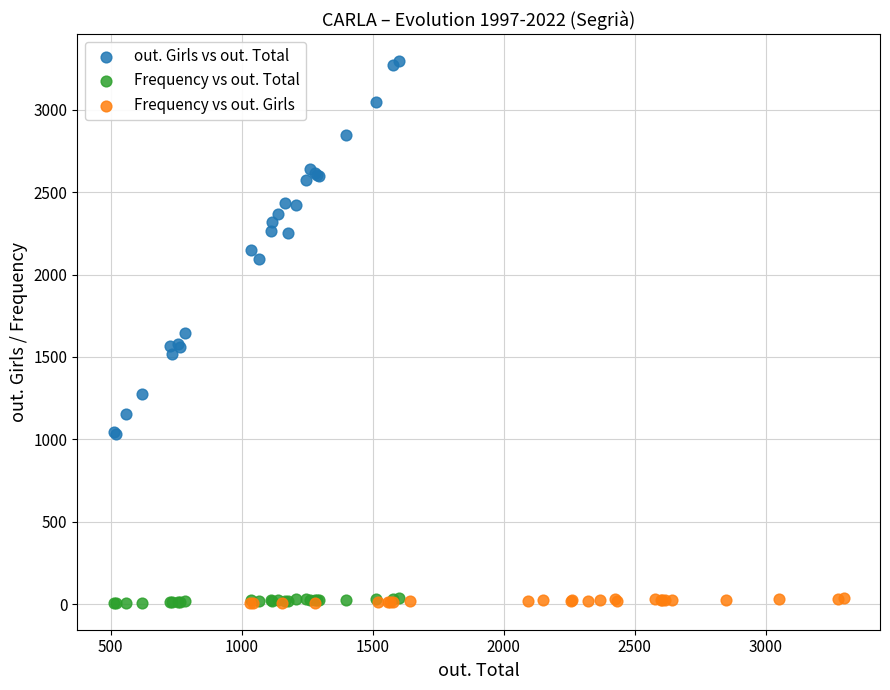

What are all the series names shown in the legend?

out. Girls vs out. Total, Frequency vs out. Total, Frequency vs out. Girls